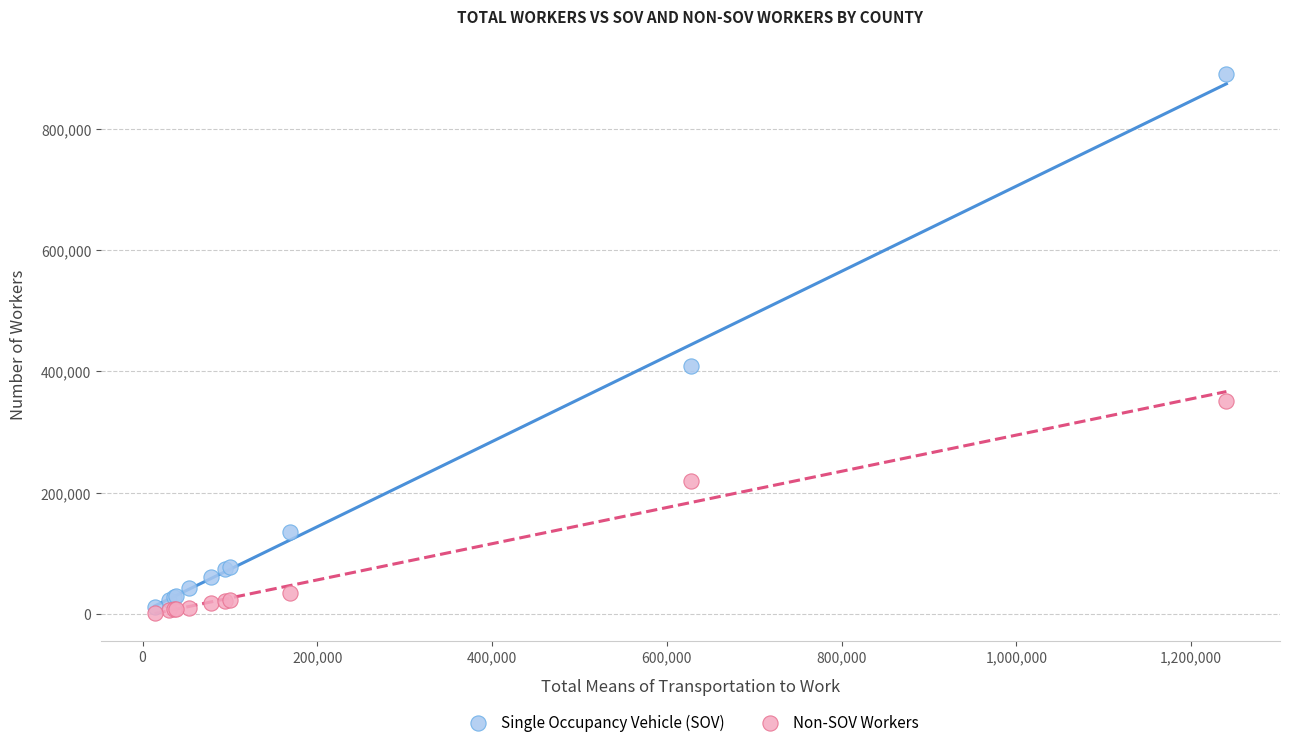

In the Single Occupancy Vehicle (SOV) series, what Y value is closest to 450491?

407968